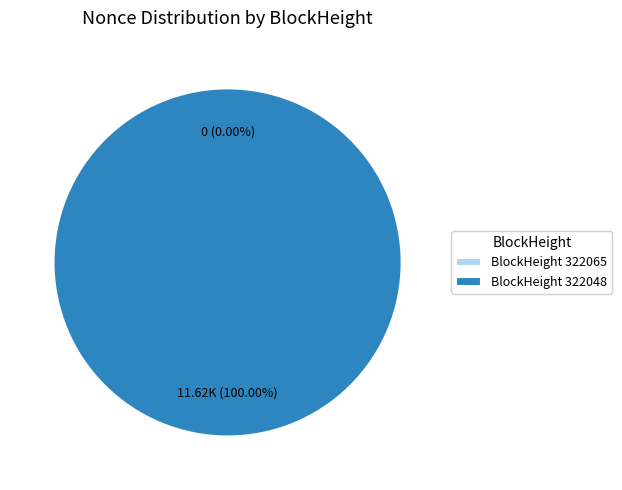

What is the smallest slice in the pie chart?

322065